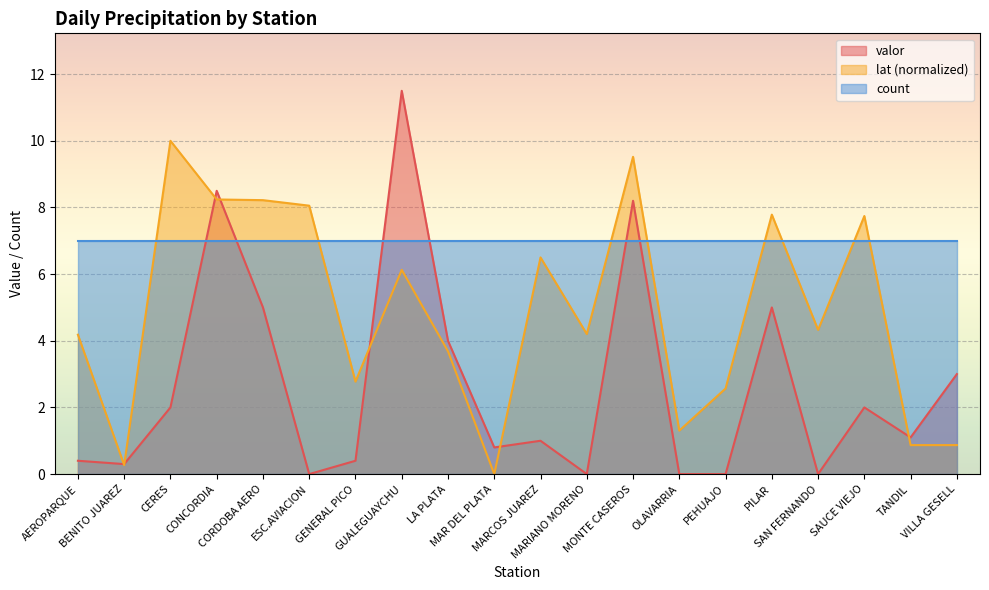

How many data points in lat are less than 4?

8